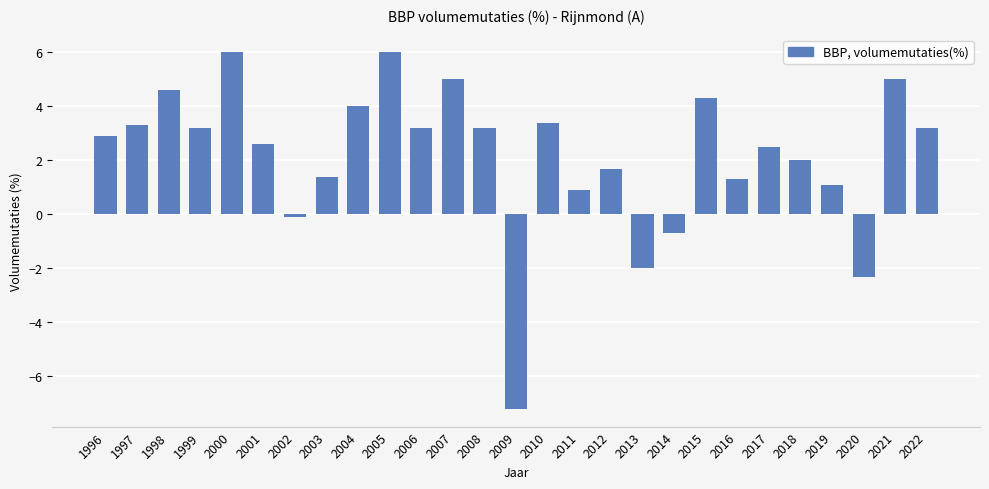

Approximately how many times larger is the value at 2019 compared to 1999?

0.3